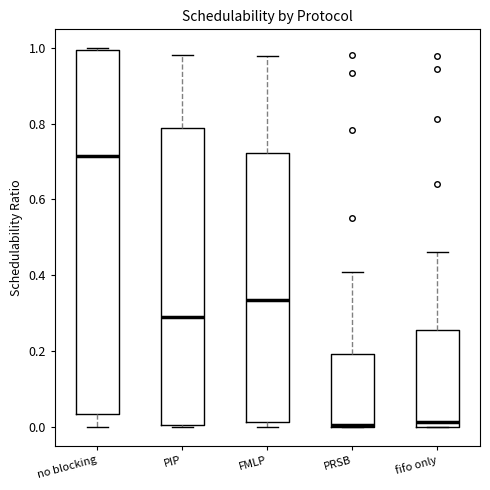

Reading left to right, transcribe this box plot: for each box, give where its median line is, the range the box spans, and where its two whiskers end, as read against the y-axis. The values are not printed on the chart, so give them approximately, as read against the axis.

no blocking: median 0.72, box 0.04 to 1.00, whiskers 0.00 to 1.00
PIP: median 0.28, box 0.00 to 0.78, whiskers 0.00 to 0.98
FMLP: median 0.34, box 0.02 to 0.72, whiskers 0.00 to 0.98
PRSB: median 0.00, box 0.00 to 0.20, whiskers 0.00 to 0.40
fifo only: median 0.02, box 0.00 to 0.26, whiskers 0.00 to 0.46